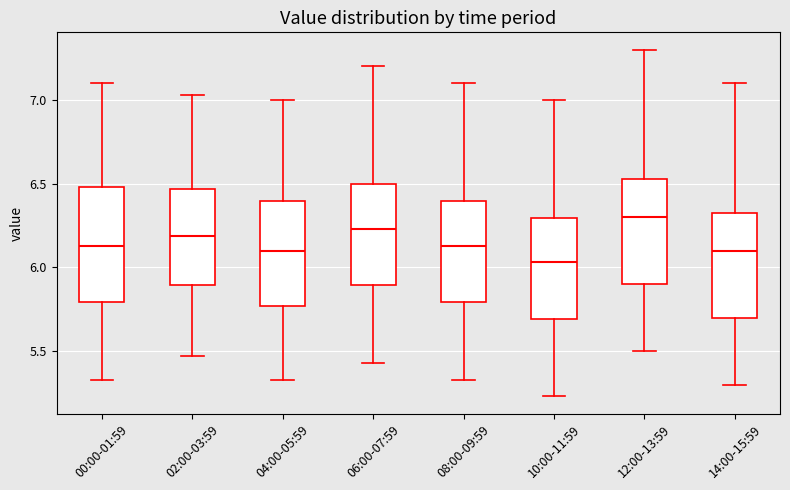

Comparing the boxes themselves (not the whiskers), which one is the tallest?

00:00-01:59